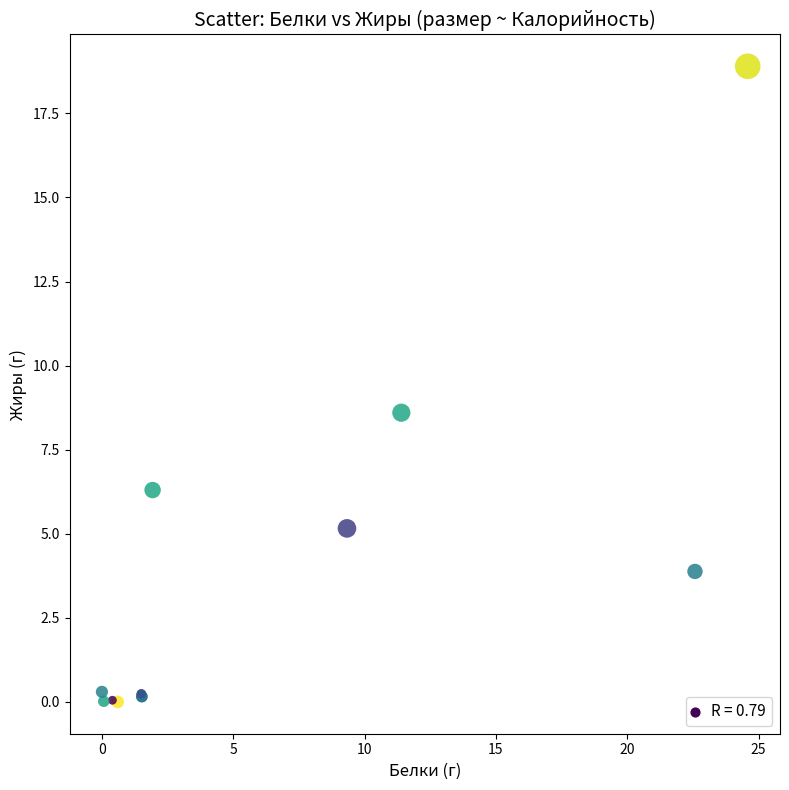

What Y value in the scatter plot is closest to 9?

8.6